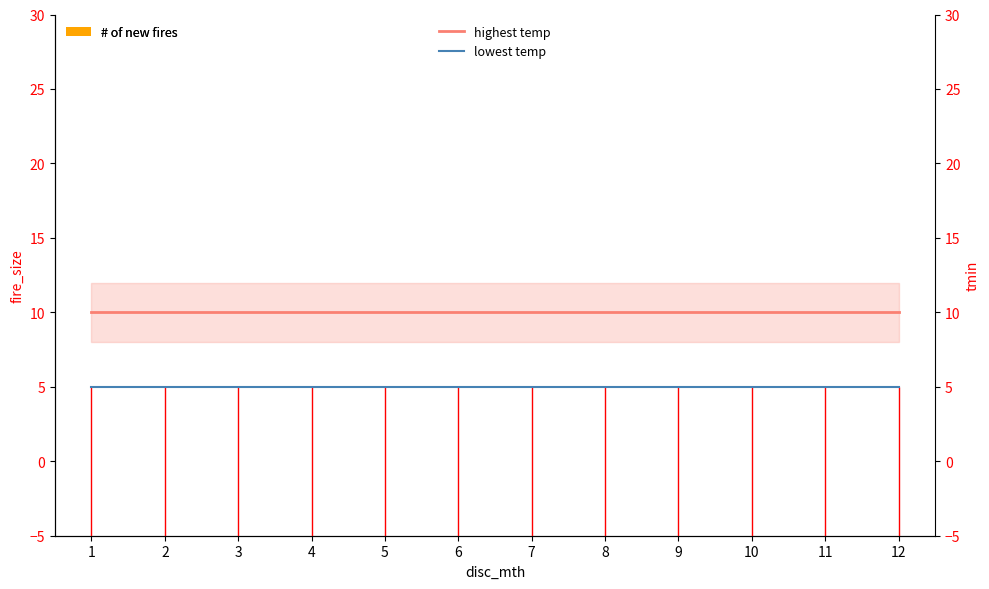

Which series has the widest spread of values?

# of new fires